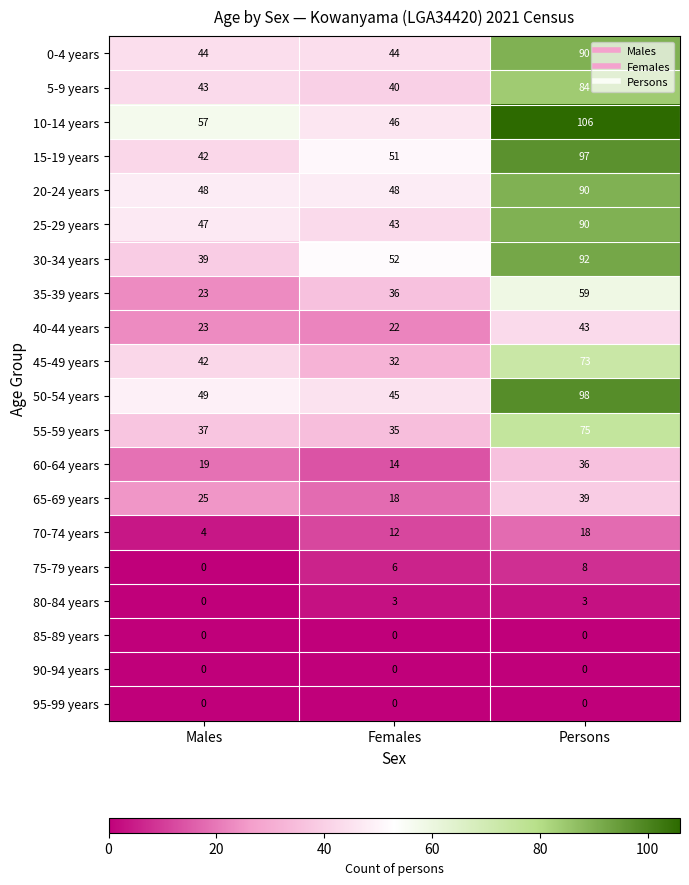

At which category is the sum across all series the highest?

Persons